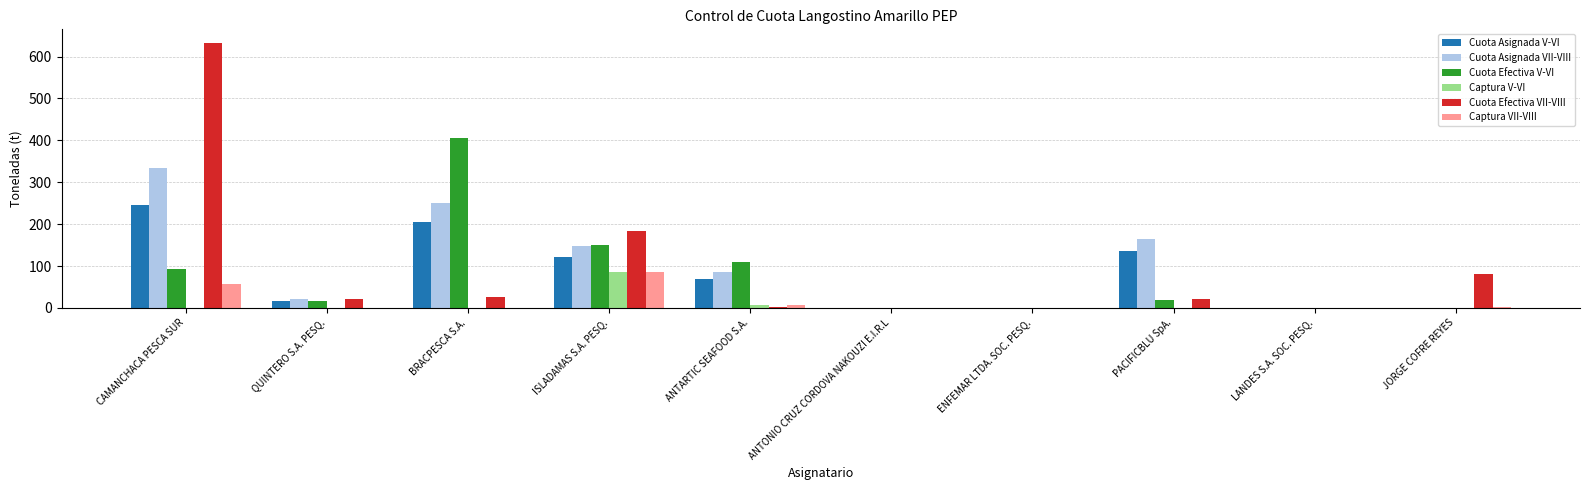

Which series changed the most between QUINTERO S.A. PESQ. and BRACPESCA S.A.?

Cuota Efectiva V-VI